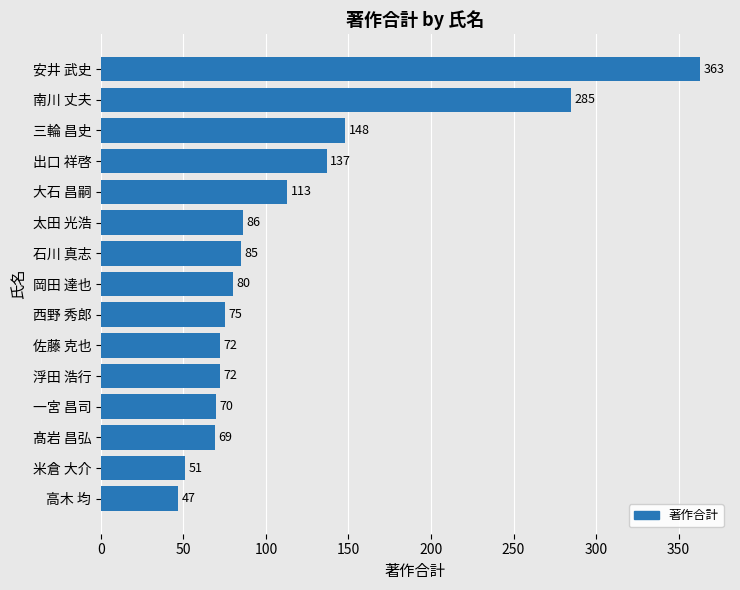

Reading bottom to top, transcribe all the data shown in this chart.

高木 均=47	米倉 大介=51	髙岩 昌弘=69	一宮 昌司=70	浮田 浩行=72	佐藤 克也=72	西野 秀郎=75	岡田 達也=80	石川 真志=85	太田 光浩=86	大石 昌嗣=113	出口 祥啓=137	三輪 昌史=148	南川 丈夫=285	安井 武史=363